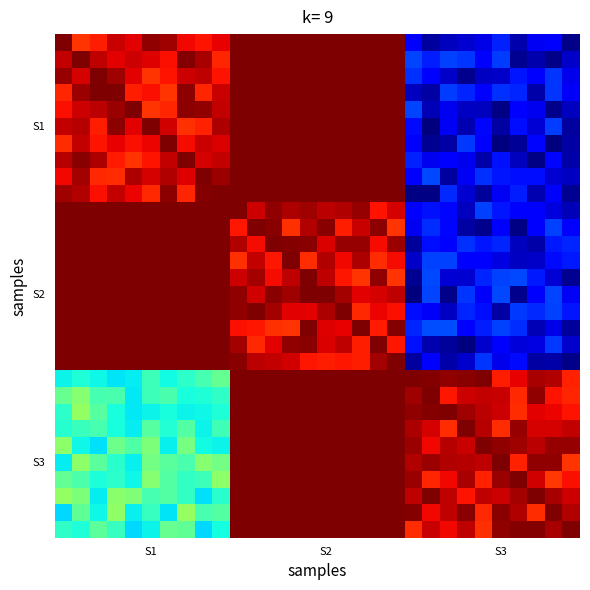

How many distinct data groups are displayed?

30